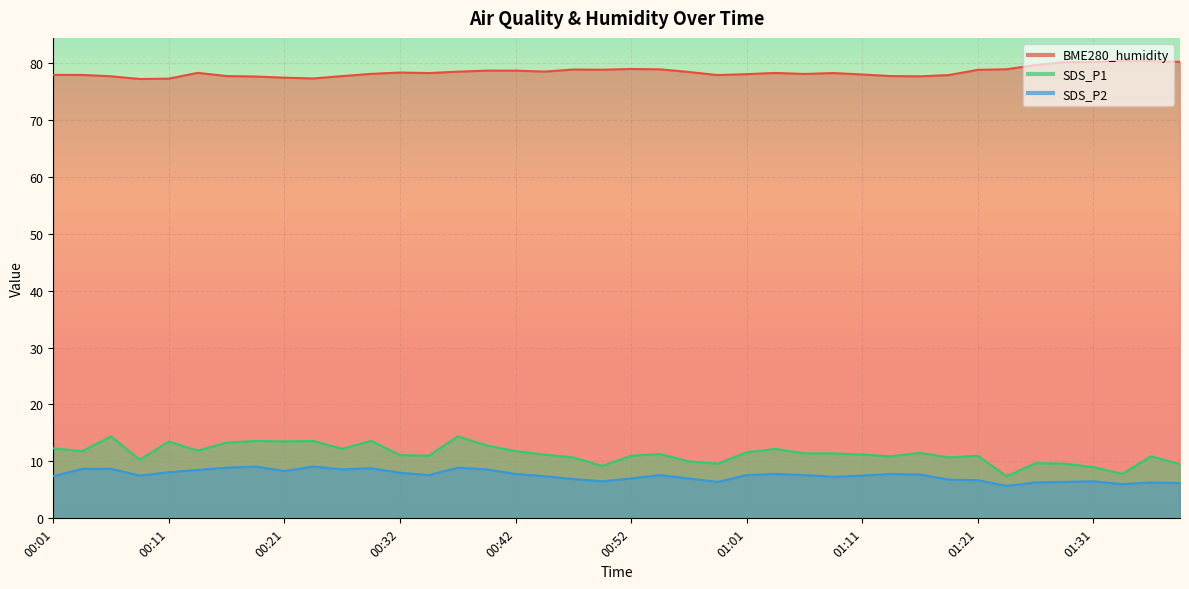

What is the greatest value displayed?

80.4